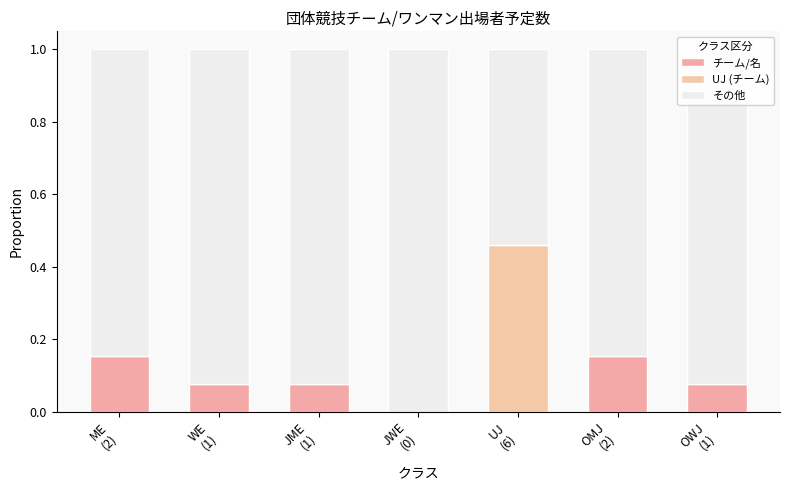

Reading left to right, list all the values displayed in this chart.

ME
(2)=0.2	WE
(1)=0.1	JME
(1)=0.1	JWE
(0)=0.0	UJ
(6)=0.5	OMJ
(2)=0.2	OWJ
(1)=0.1